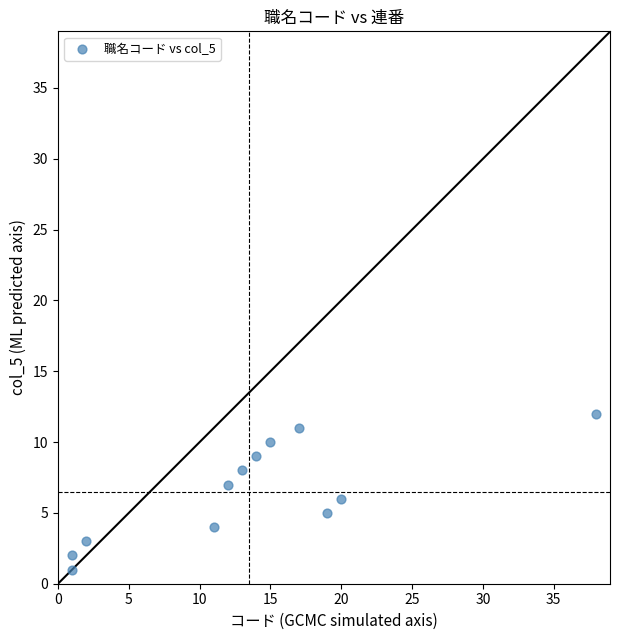

What is the range of Y values (max minus min)?

11